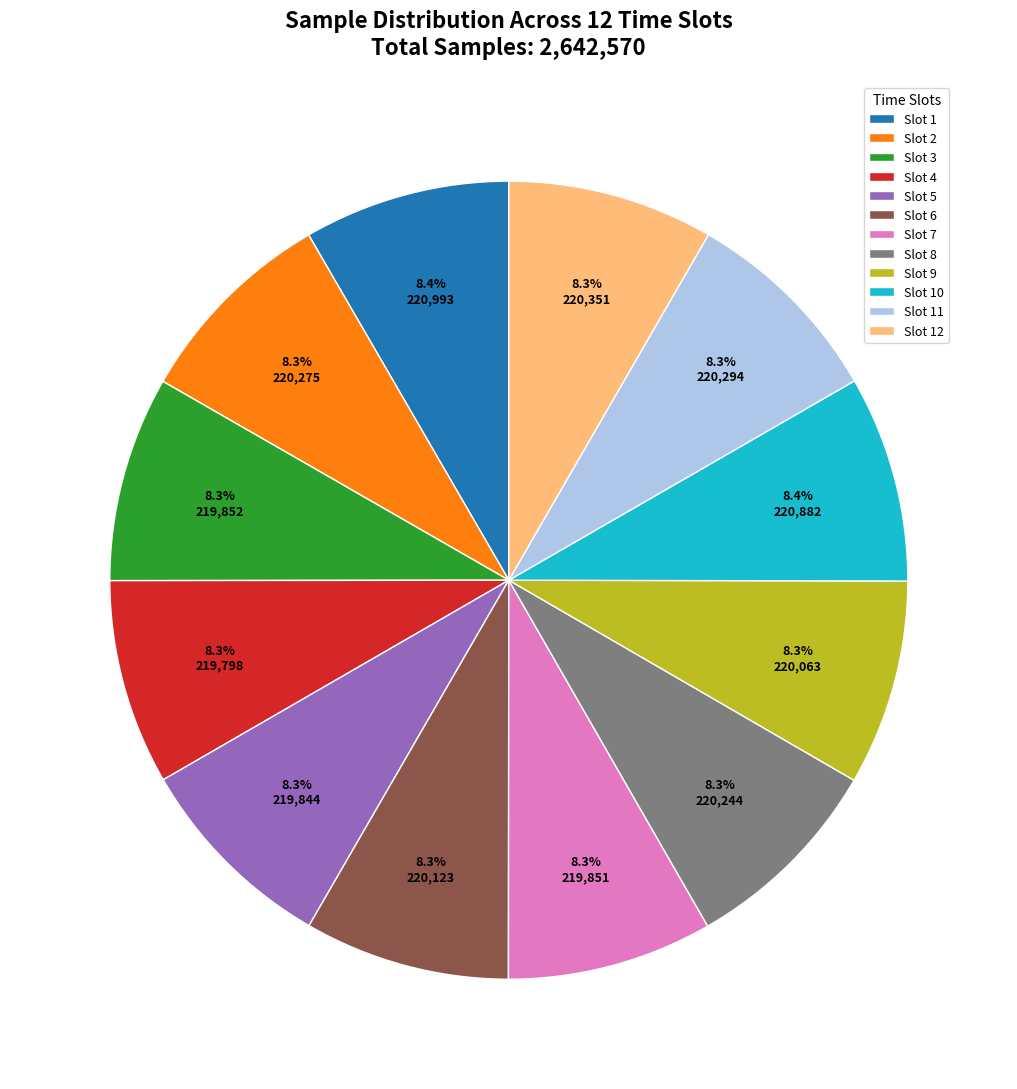

What is the ratio of the value at Slot 3 to the value at Slot 2?

1.0